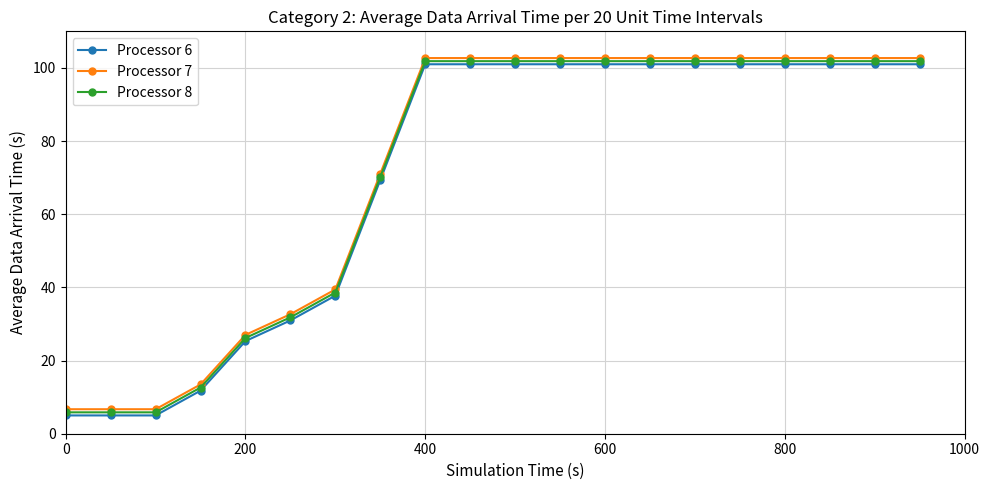

What is the value of the Processor 6 point at the 2nd from the left?

5.0